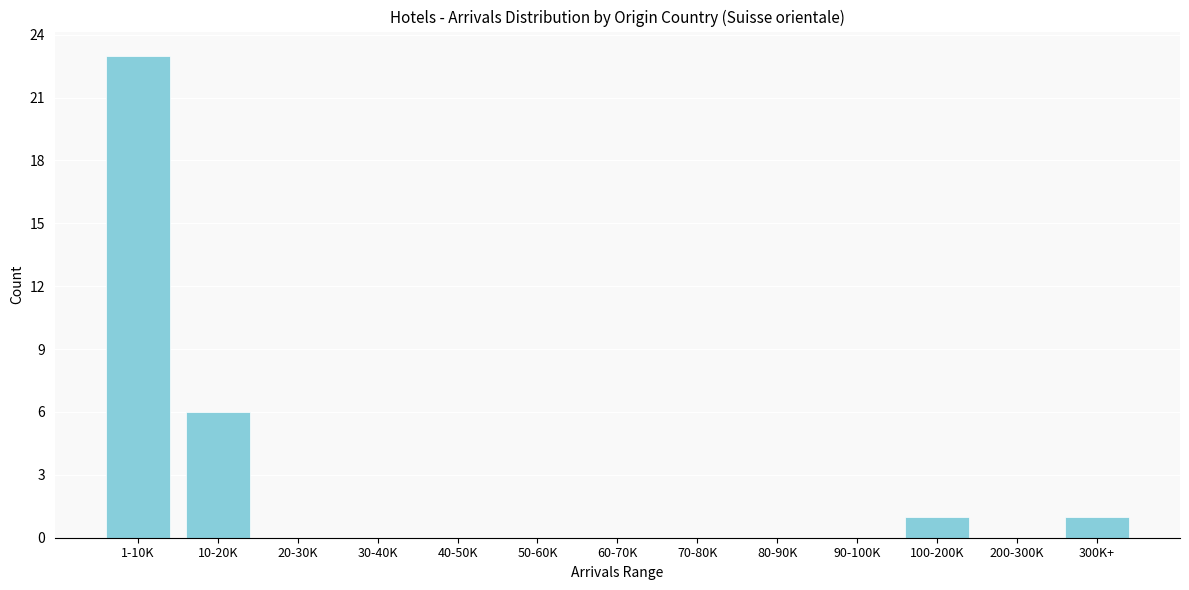

Reading left to right, transcribe all the data shown in this chart.

1-10K=23	10-20K=6	20-30K=0	30-40K=0	40-50K=0	50-60K=0	60-70K=0	70-80K=0	80-90K=0	90-100K=0	100-200K=1	200-300K=0	300K+=1